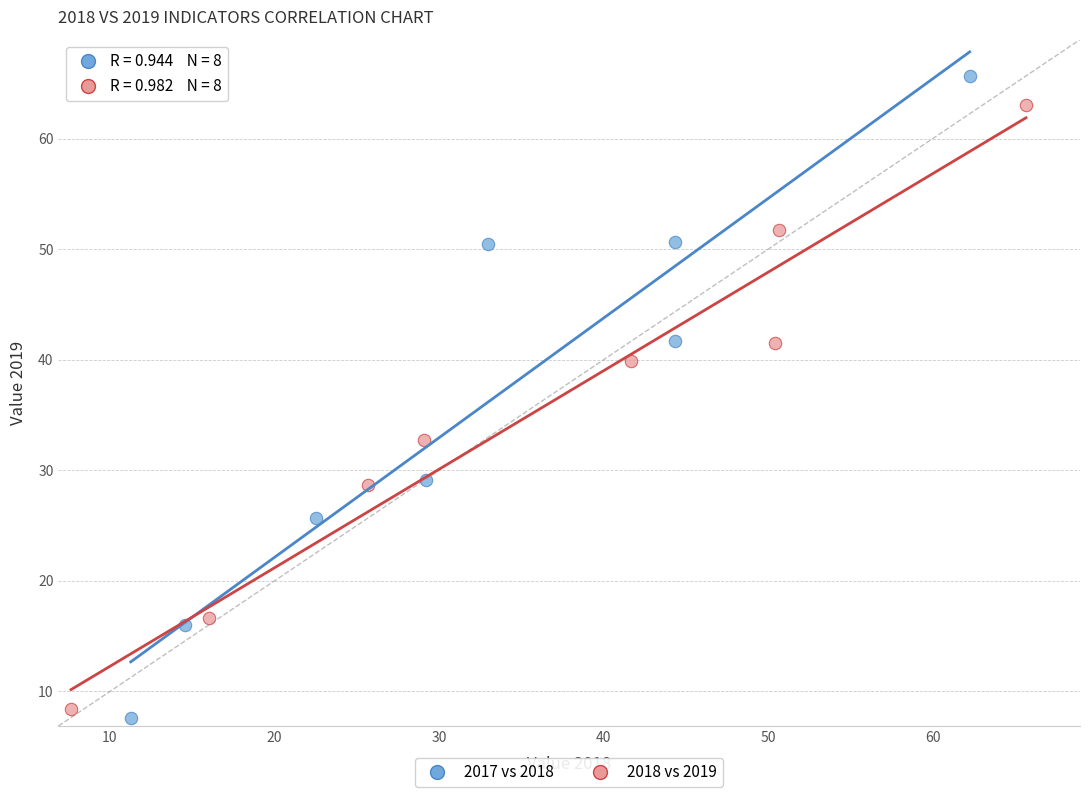

Which series reaches the maximum Y coordinate?

2017 vs 2018